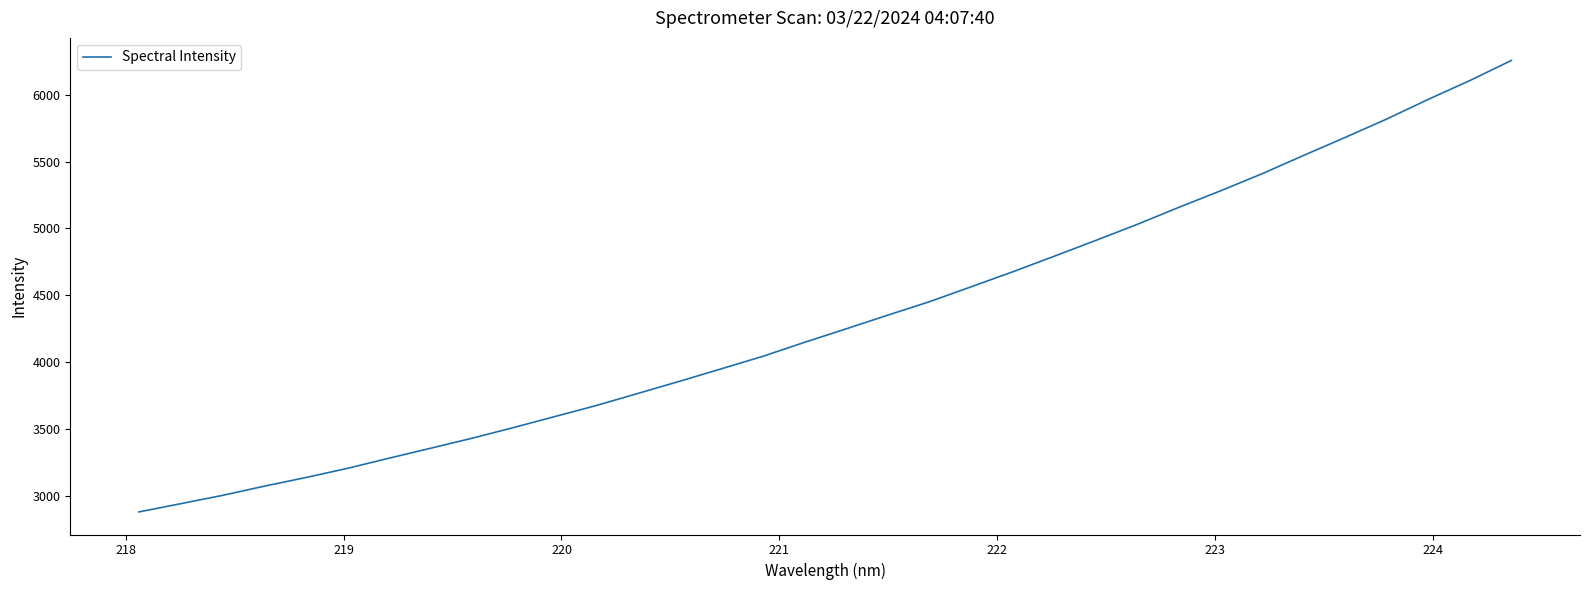

What is the maximum value shown in the chart?

6255.3